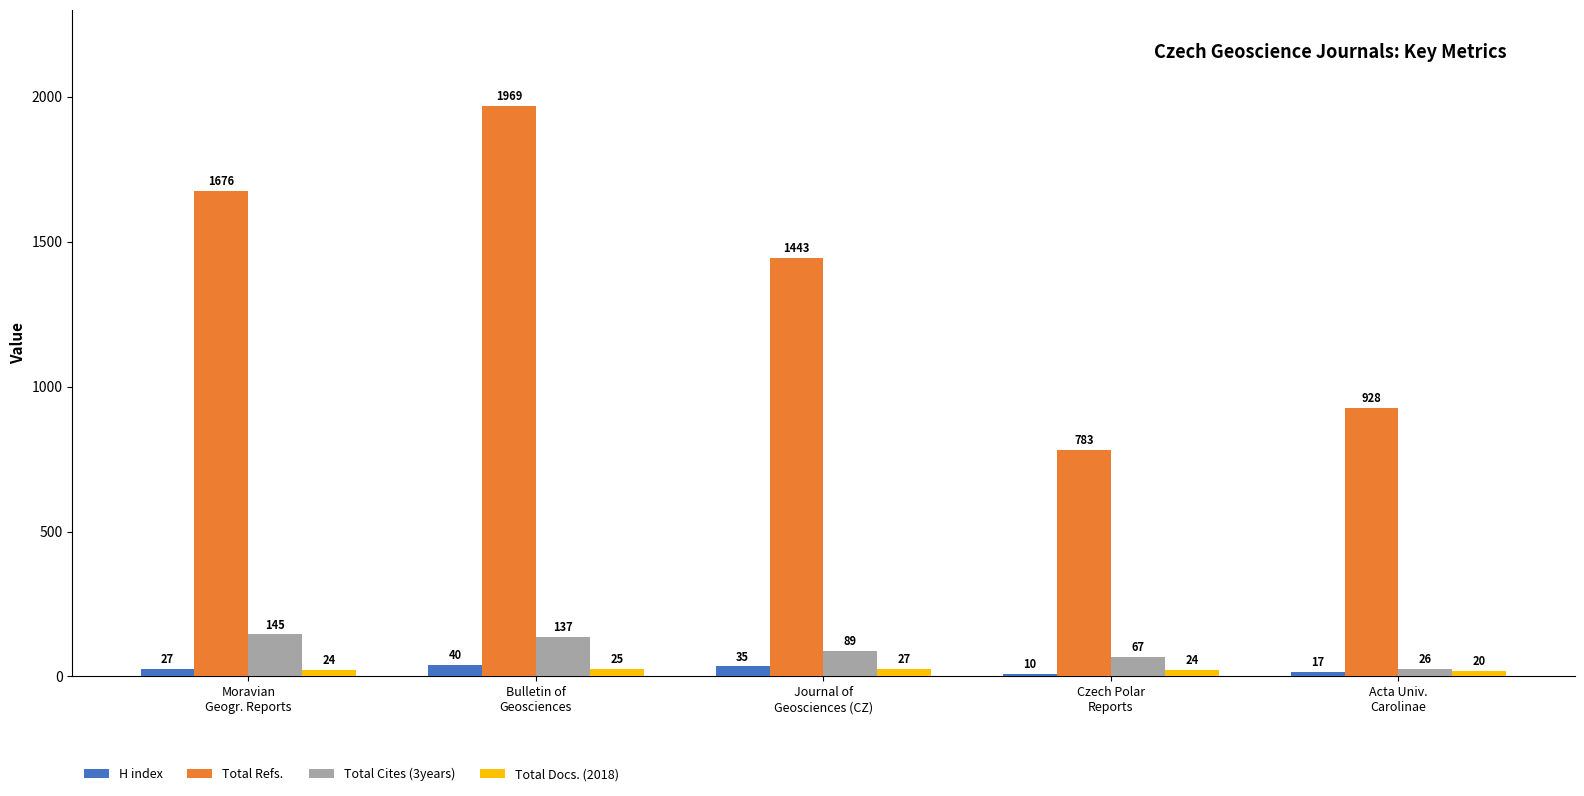

How many Total Docs. (2018) values are between 24 and 25?

3